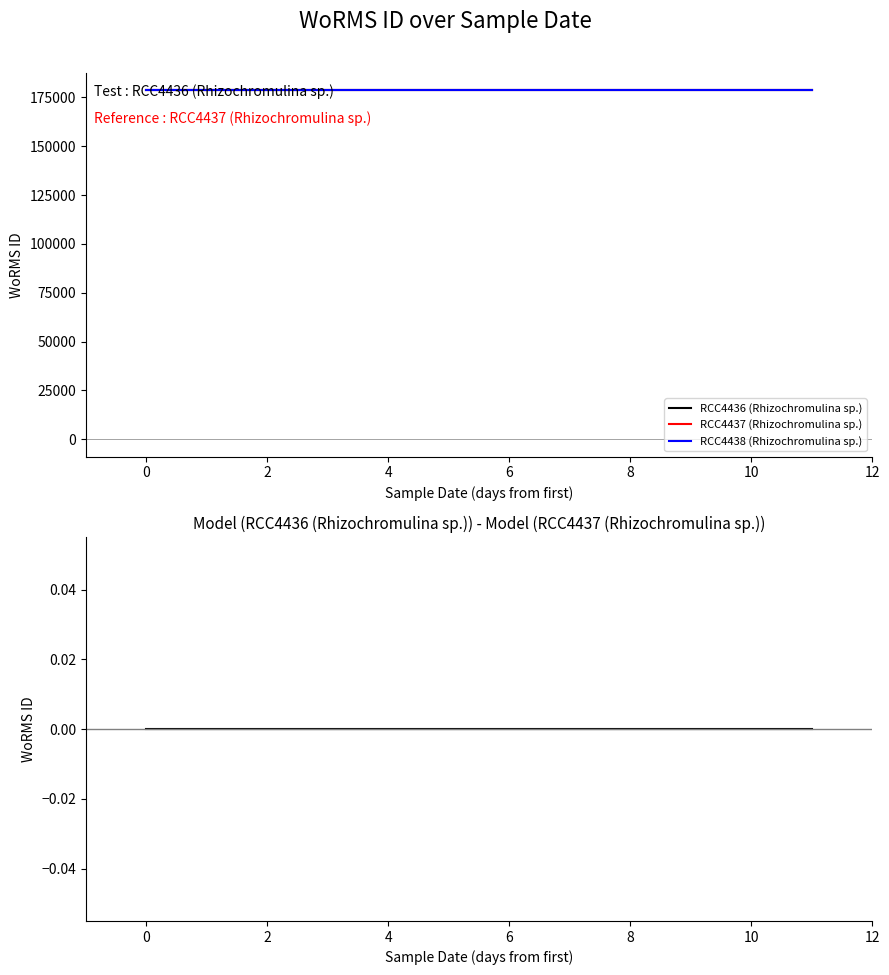

Which series has the widest spread of values?

RCC4436 (Rhizochromulina sp.)